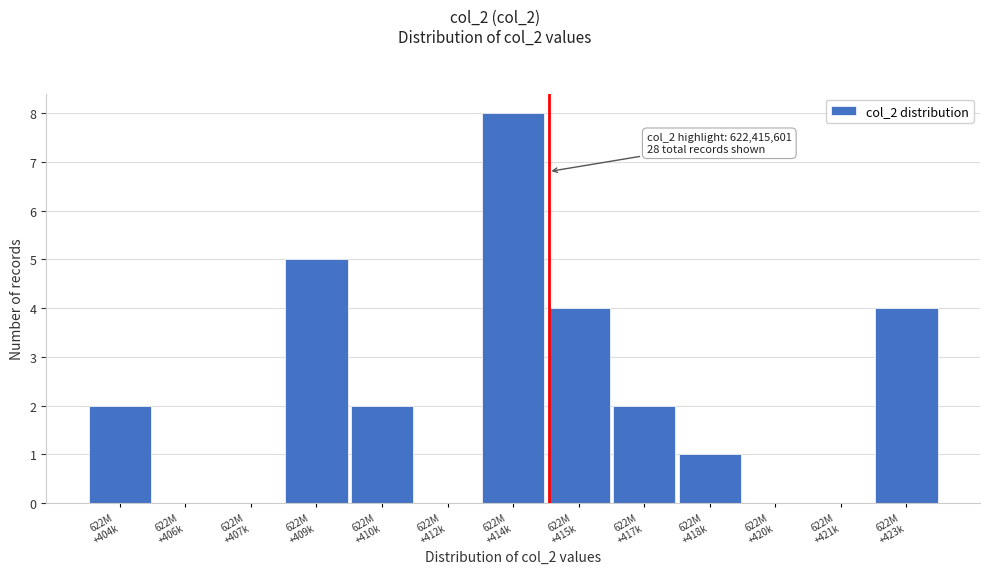

What is the sum of all values?

28